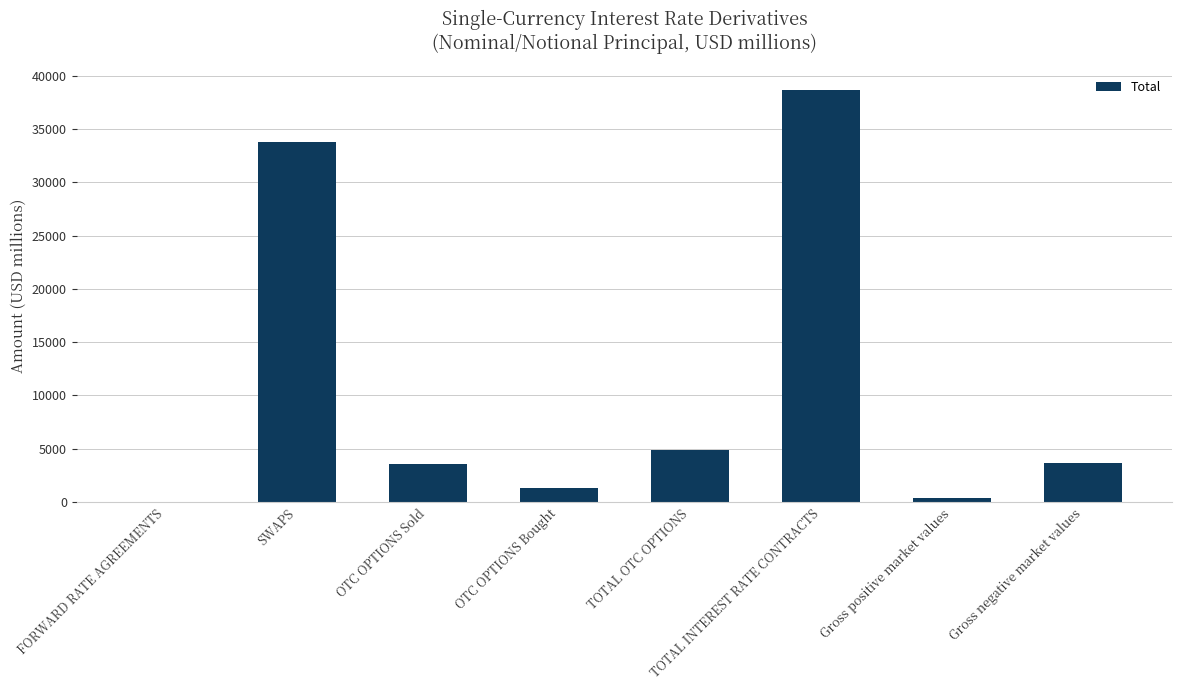

What is the sum of all values?

86245.6